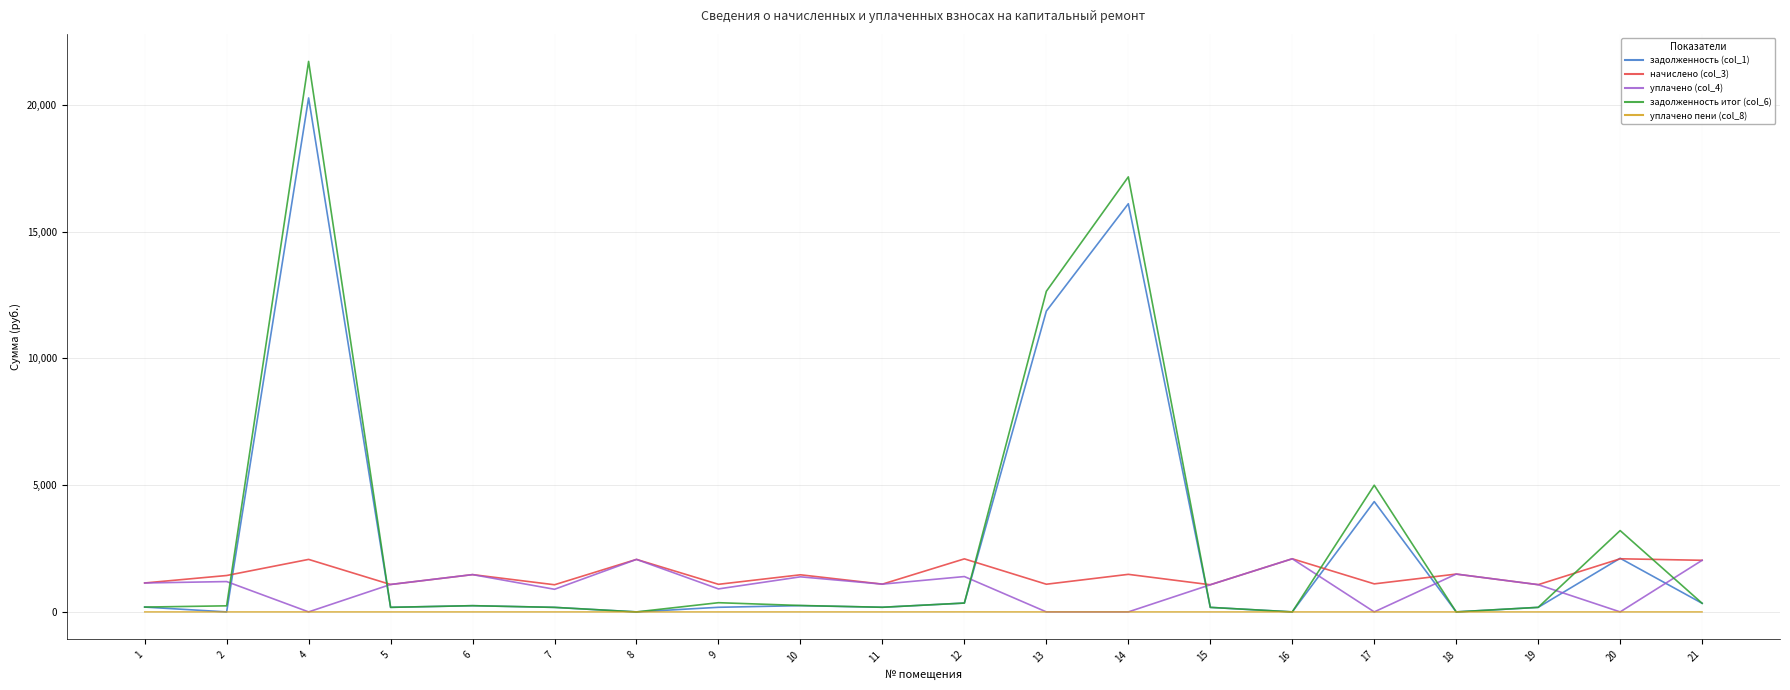

How many values in the задолженность (col_1) series are below 190?

10